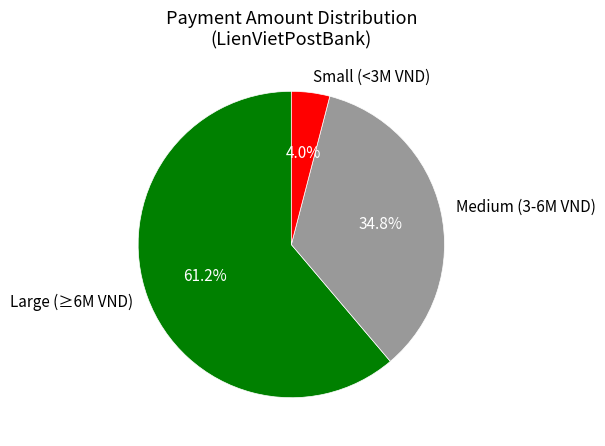

Does any single category account for the majority?

Yes